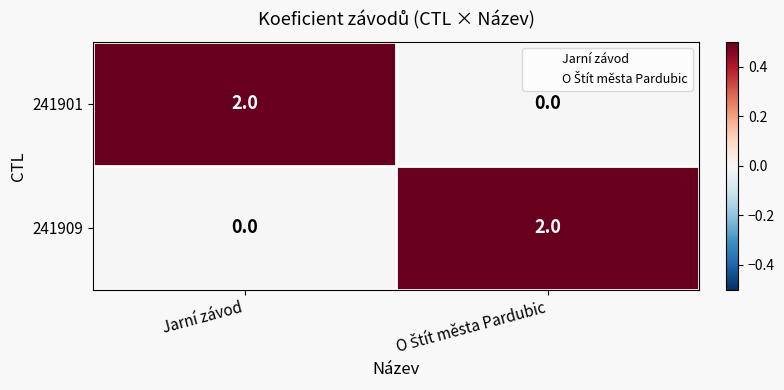

At Jarní závod, list the series in order from largest to smallest.

241901, 241909